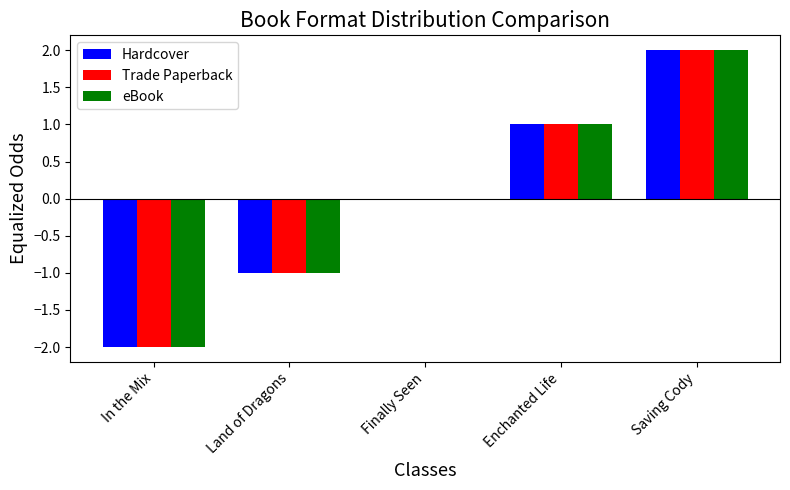

Does the chart contain stacked bars?

No